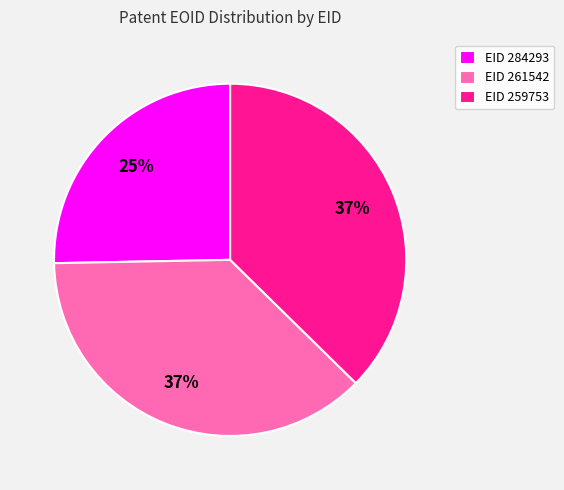

Combined, do EID 259753 and EID 284293 account for over 50%?

Yes